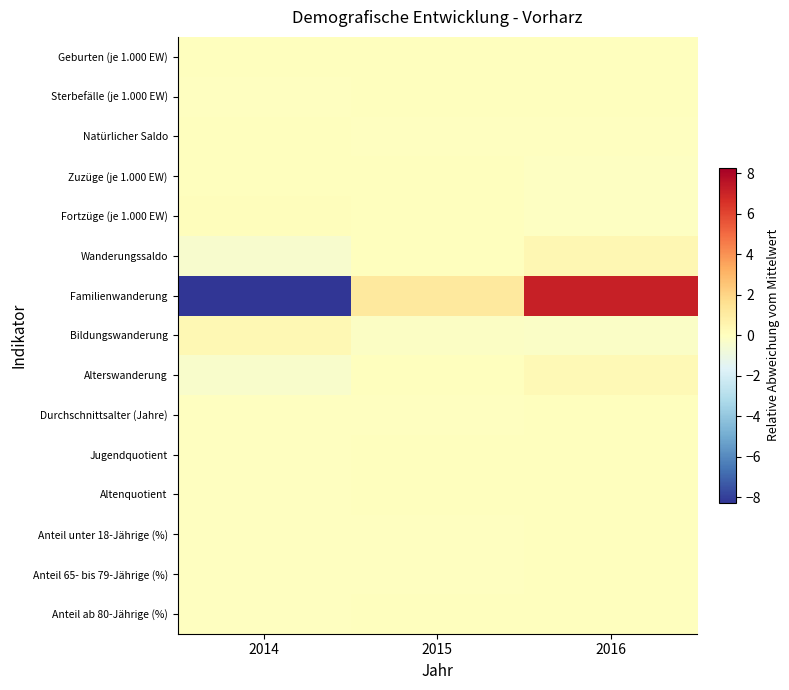

What is the difference between the highest and lowest values at 2016?

7.3